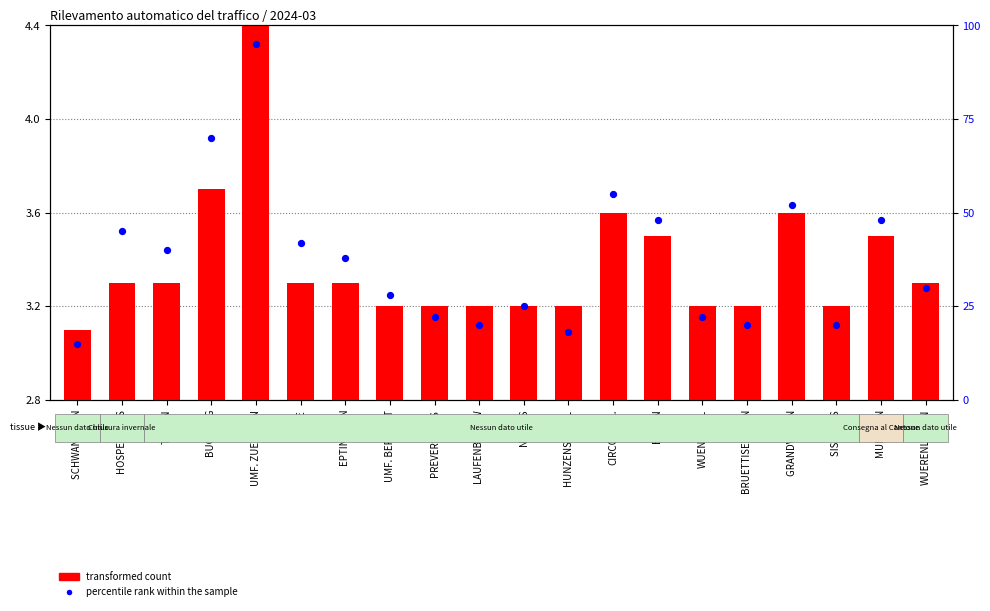

Is the value of transformed count at WUERENLINGEN greater than the value of percentile rank within the sample at EPTINGEN N?

No